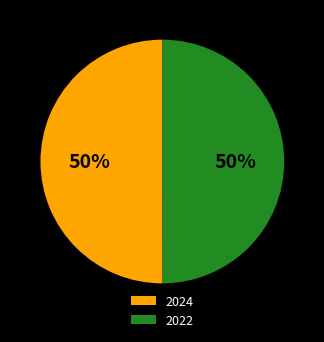

What is the ratio of the value at 2022 to the value at 2024?

1.0